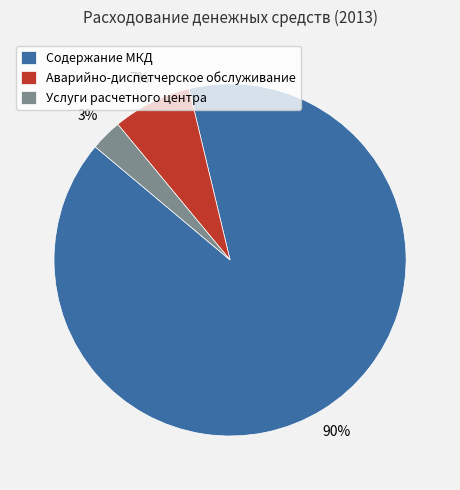

Which category has the biggest portion of the pie?

Содержание МКД